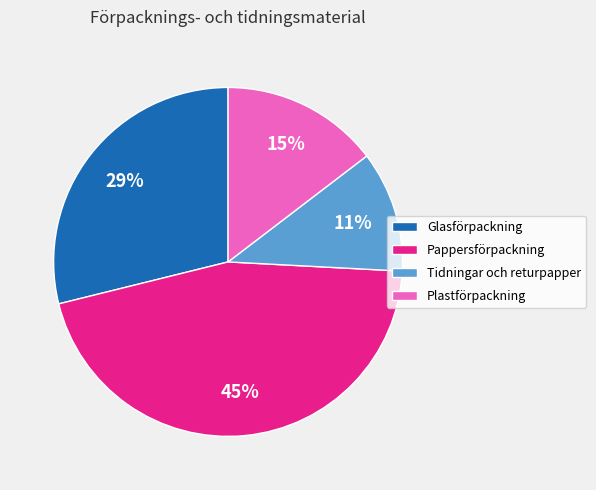

Between Plastförpackning and Pappersförpackning, which is larger?

Pappersförpackning